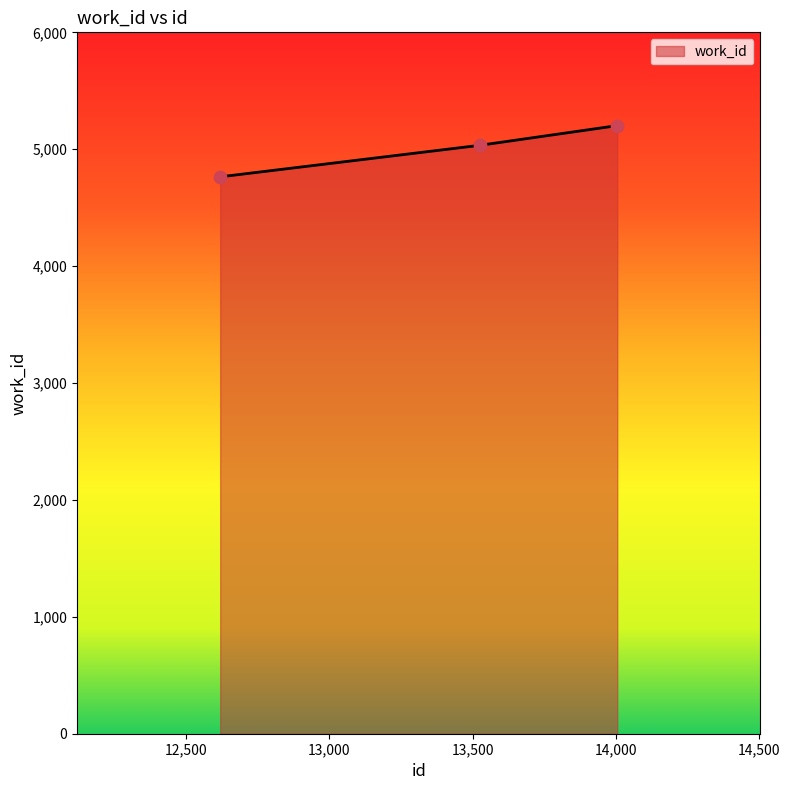

What is the average value?

5000